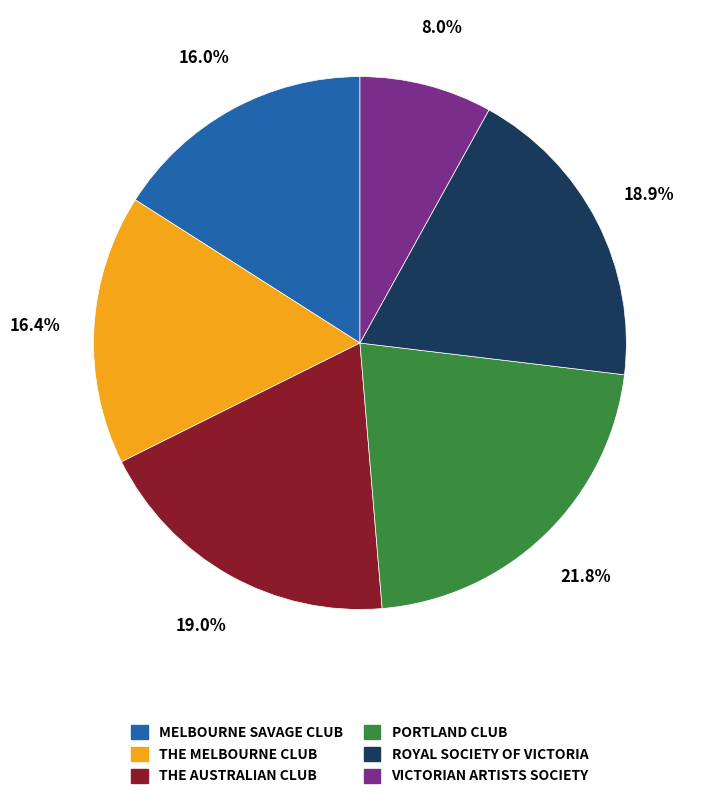

Count the number of slices in the pie.

6